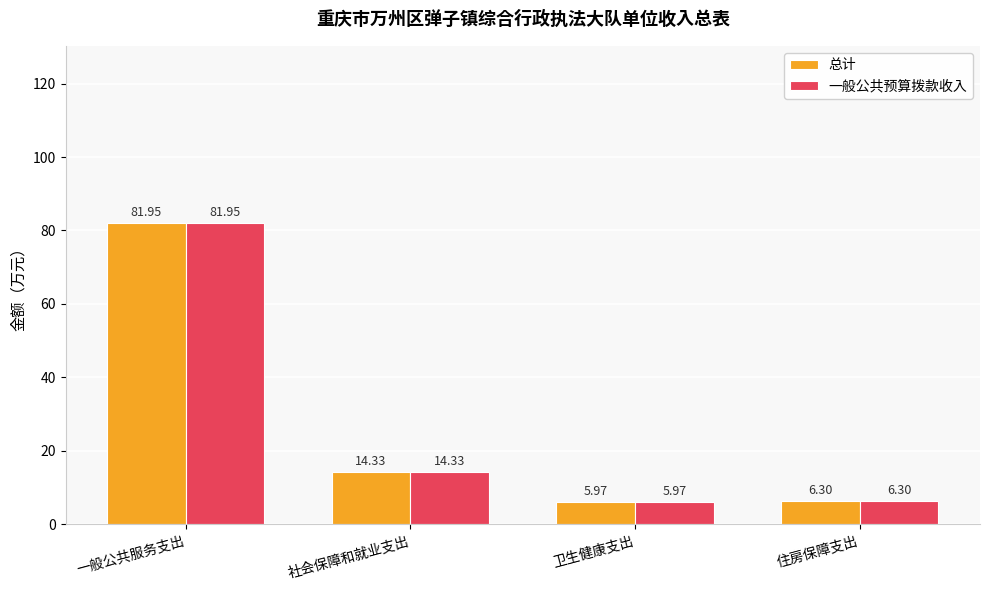

What is the sum of the 总计 values at 社会保障和就业支出 and 卫生健康支出?

20.3